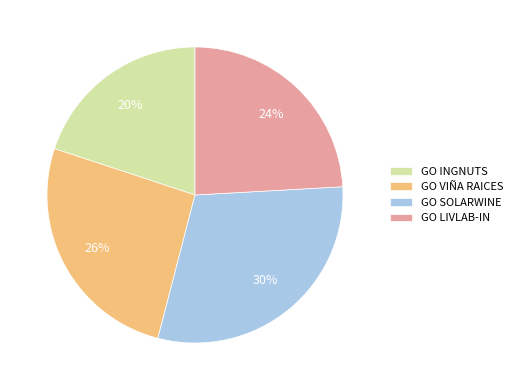

What is the ratio of the value at GO VIÑA RAICES to the value at GO LIVLAB-IN?

1.1